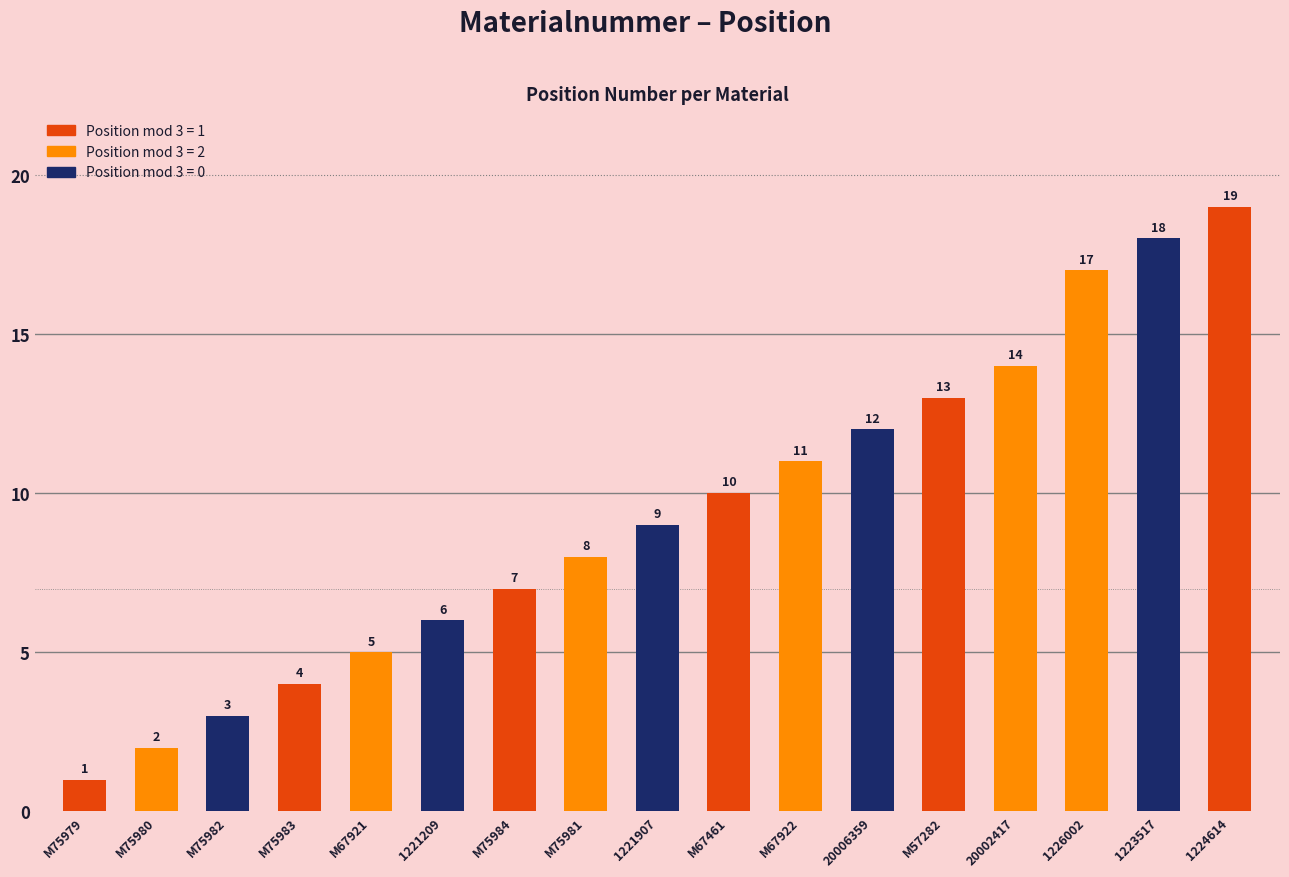

What is the label of the 6th bar from the right?

20006359